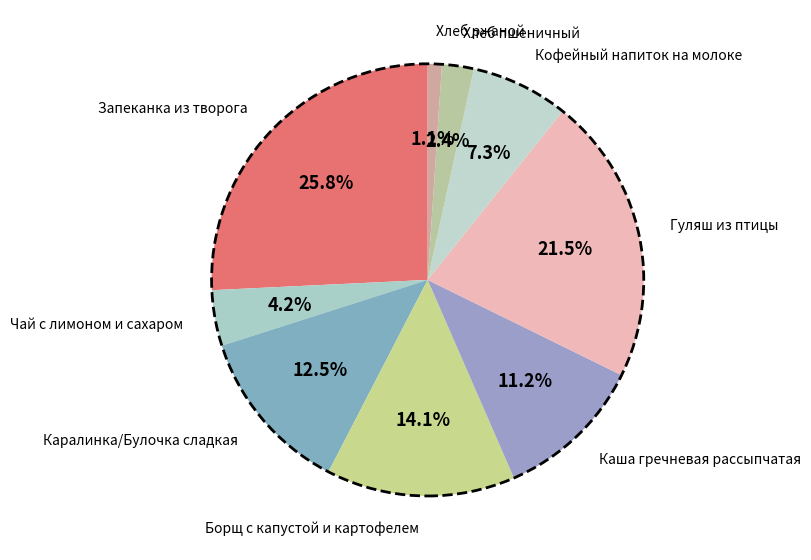

What is the largest slice in the pie chart?

Запеканка из творога